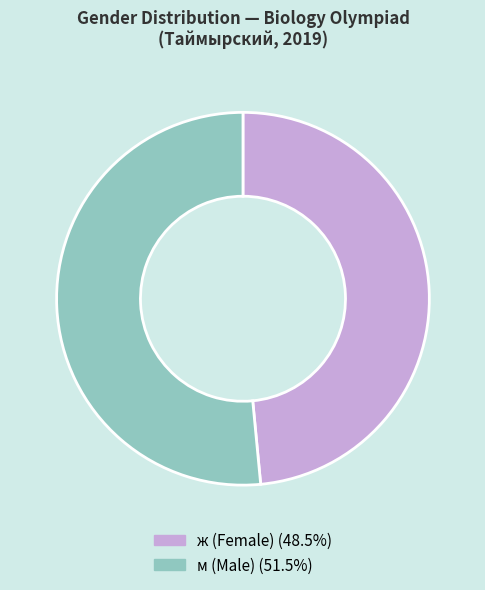

Count the number of slices in the pie.

2